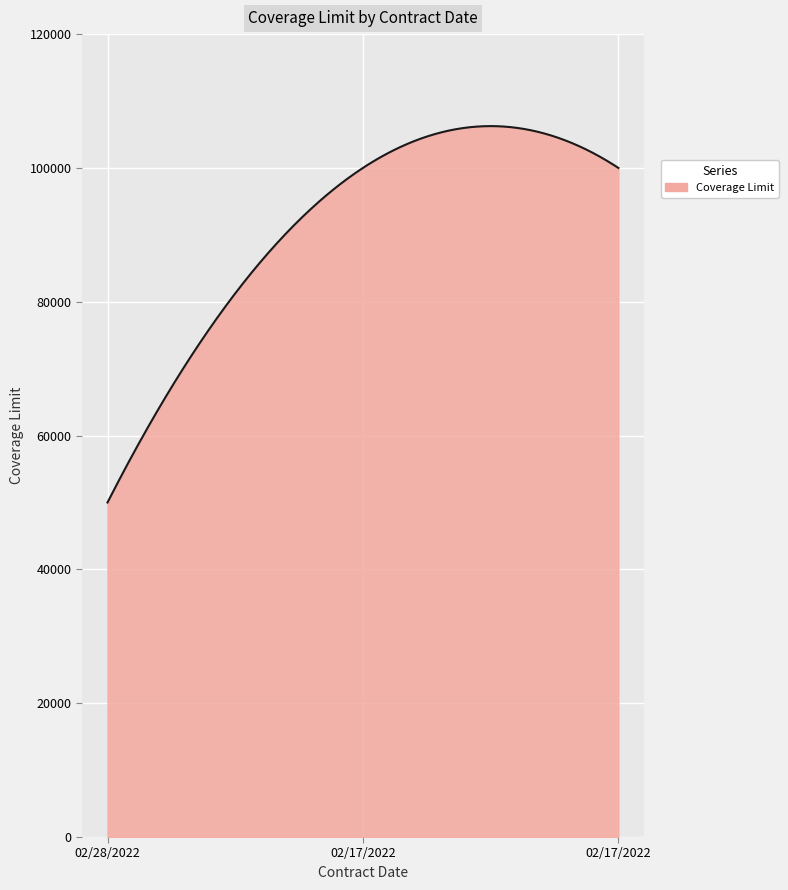

What is the maximum value shown in the chart?

106249.9